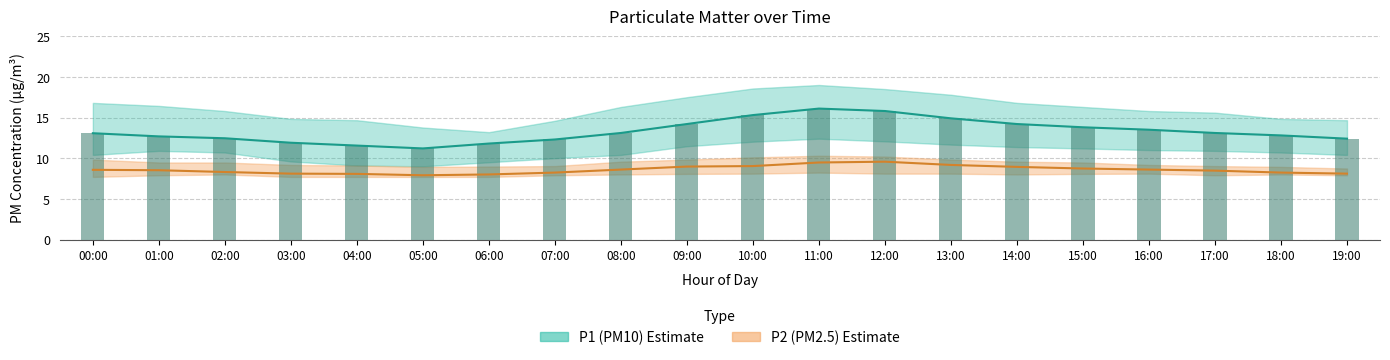

Which series has the widest spread of values?

P1_upper